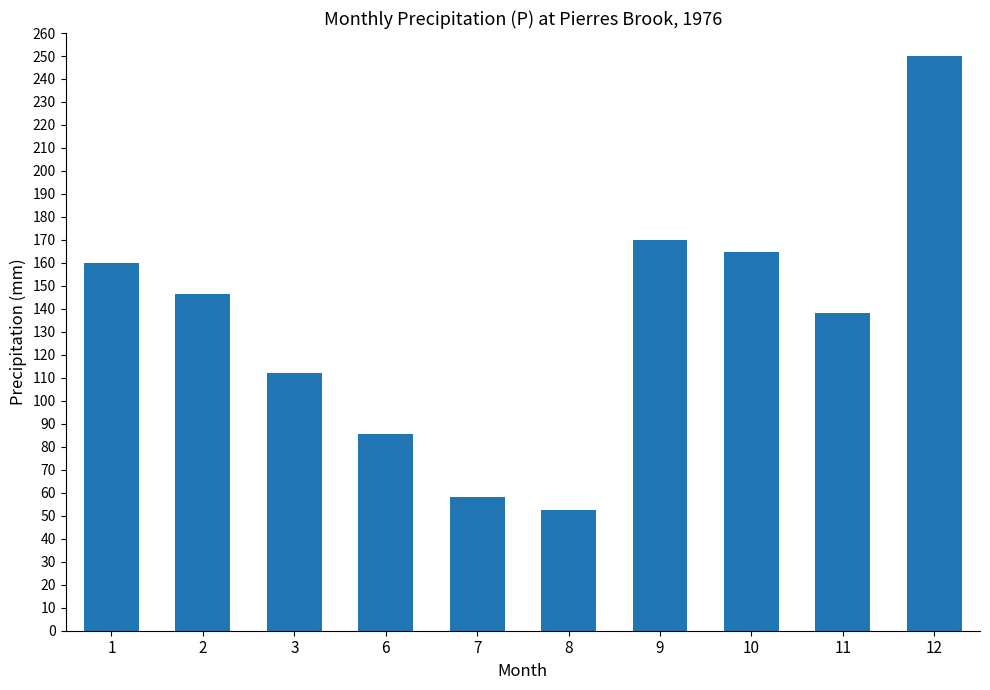

What is the minimum value shown in the chart?

52.6